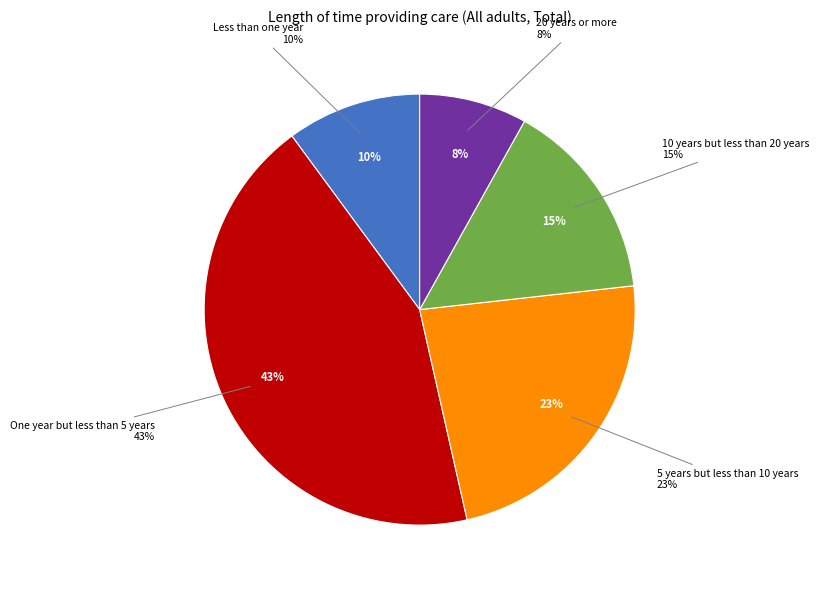

To the nearest percent, what portion does Less than one year represent?

10%